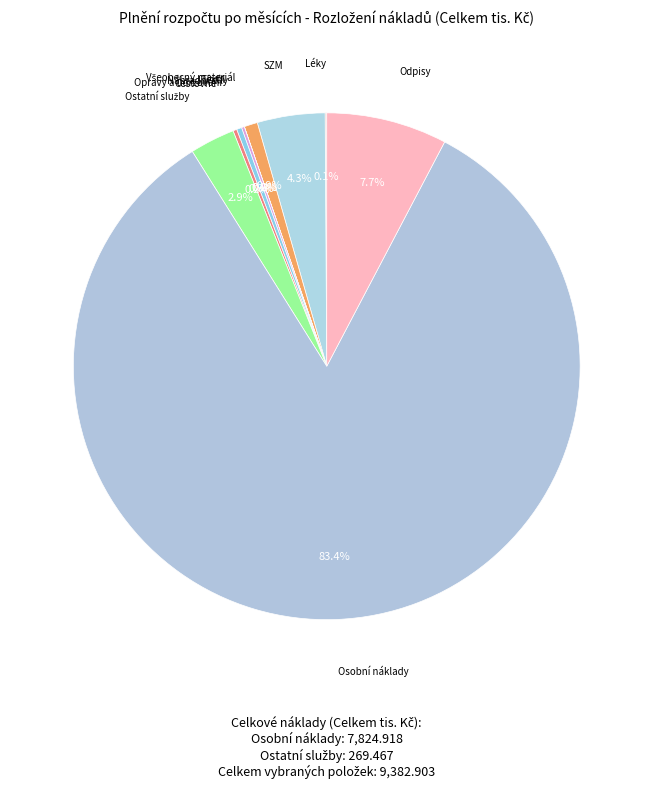

To the nearest percent, what is the difference between the largest and smallest slice percentages?

83%